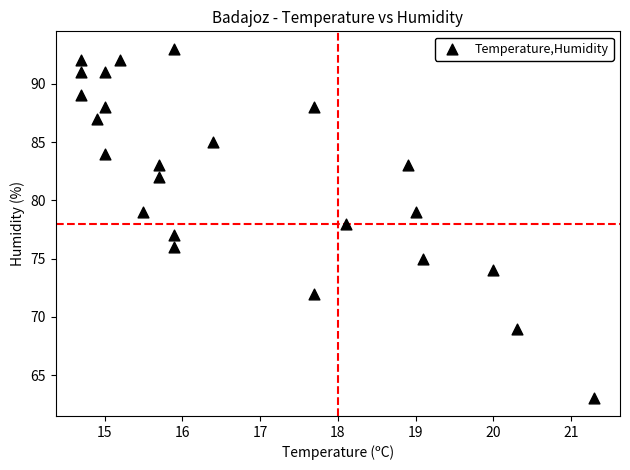

What is the range of Y values (max minus min)?

30